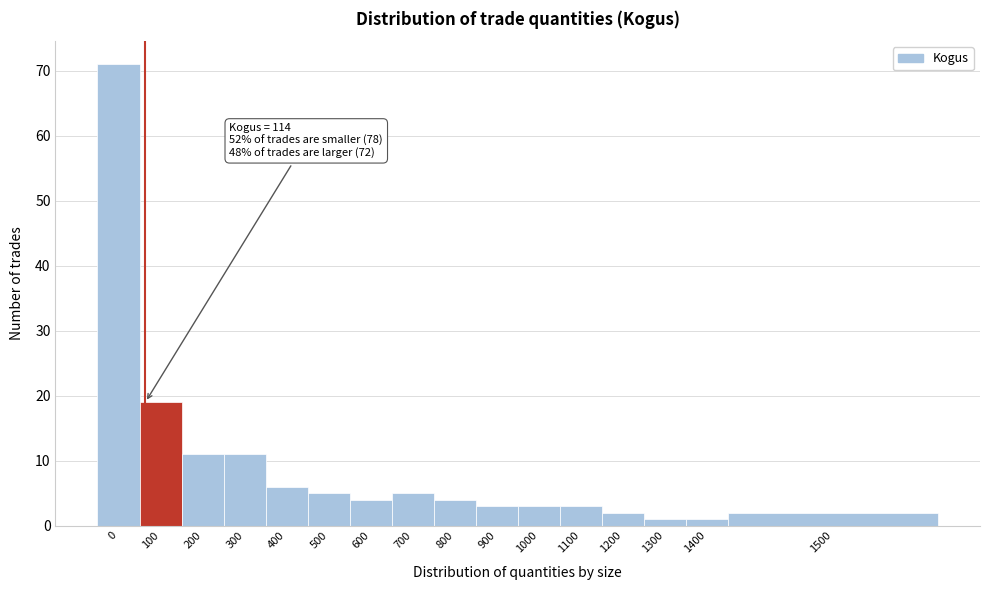

Reading left to right, list all the values displayed in this chart.

71	19	11	11	6	5	4	5	4	3	3	3	2	1	1	2